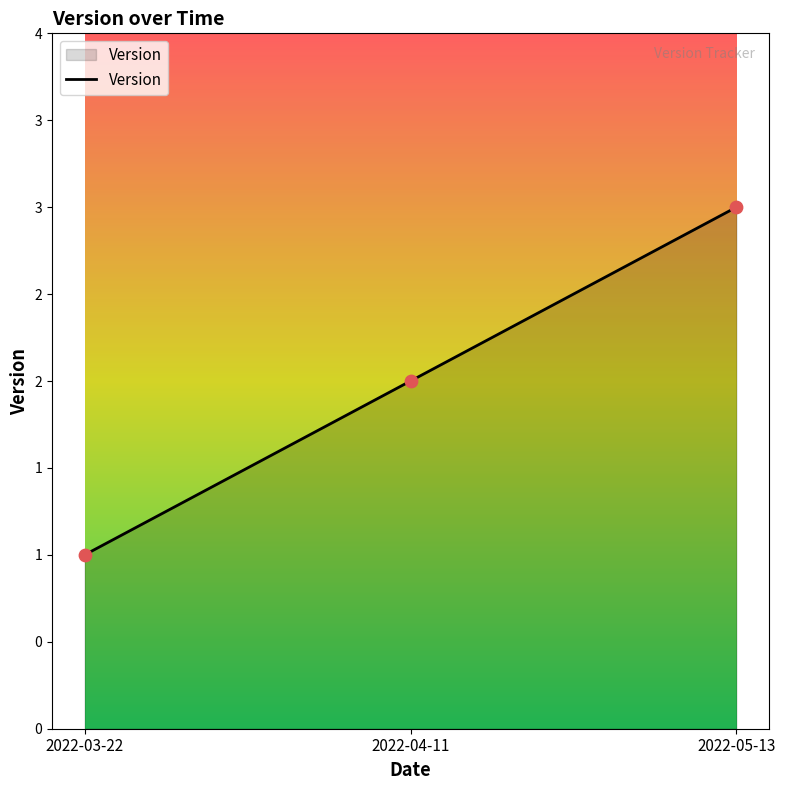

Does the chart have visible grid lines?

No